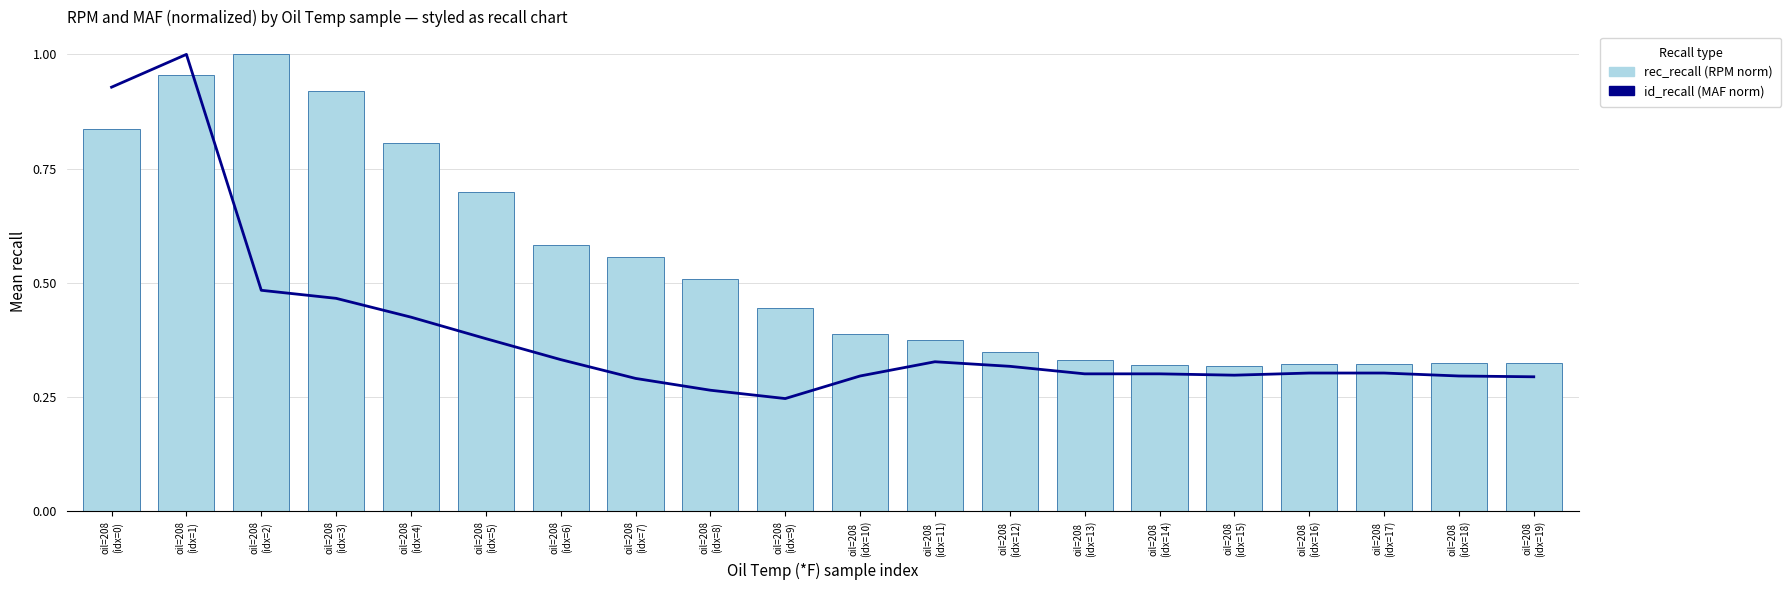

How many categories are shown in the chart?

20